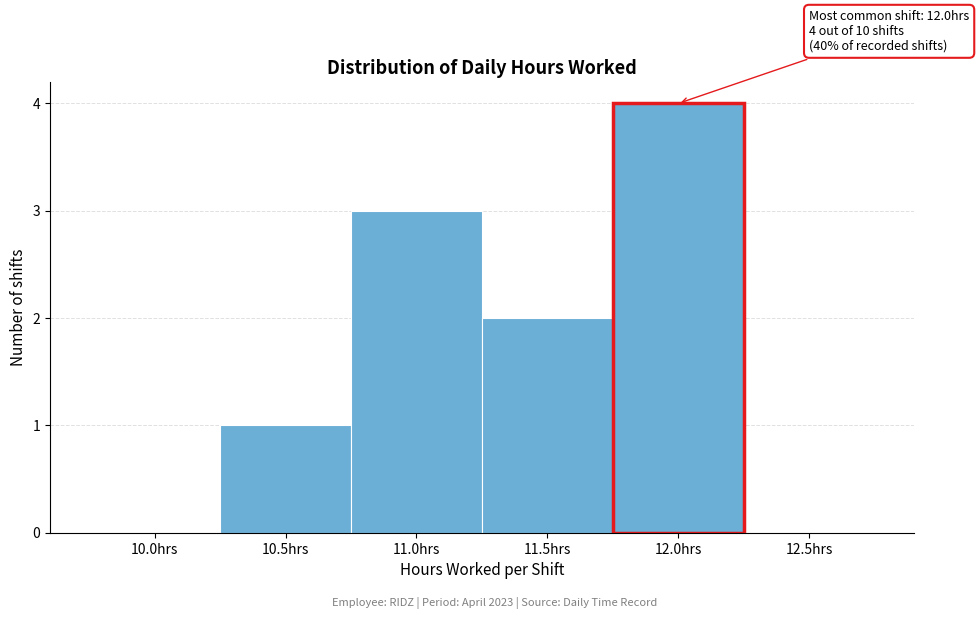

Reading right to left, list all the values displayed in this chart.

12.5hrs=0	12.0hrs=4	11.5hrs=2	11.0hrs=3	10.5hrs=1	10.0hrs=0